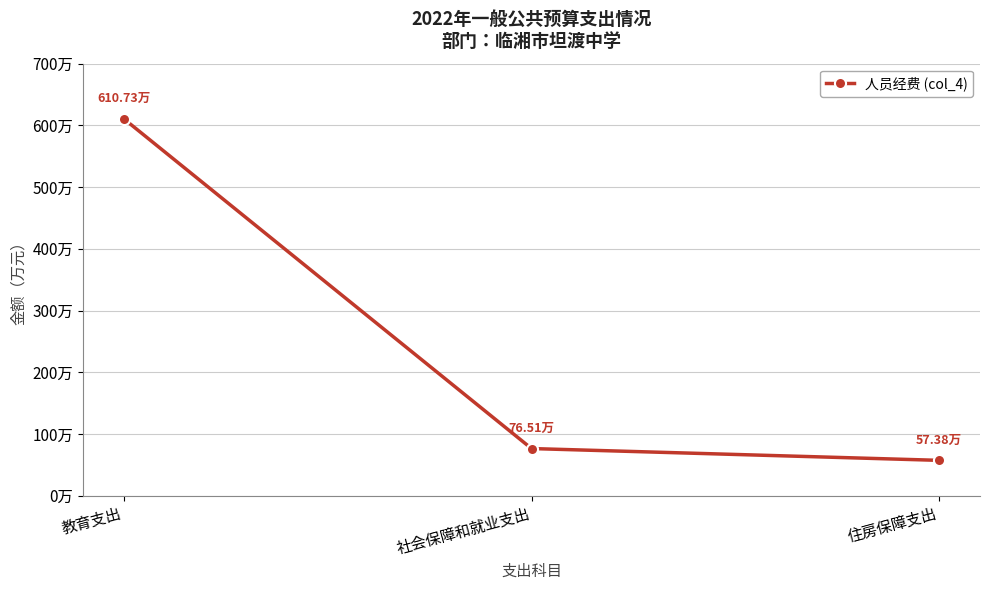

What is the sum of the values at 住房保障支出 and 教育支出?

668.1